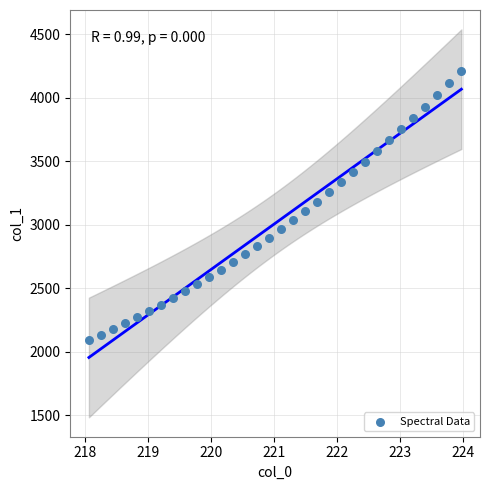

What is the range of X values (max minus min)?

5.9